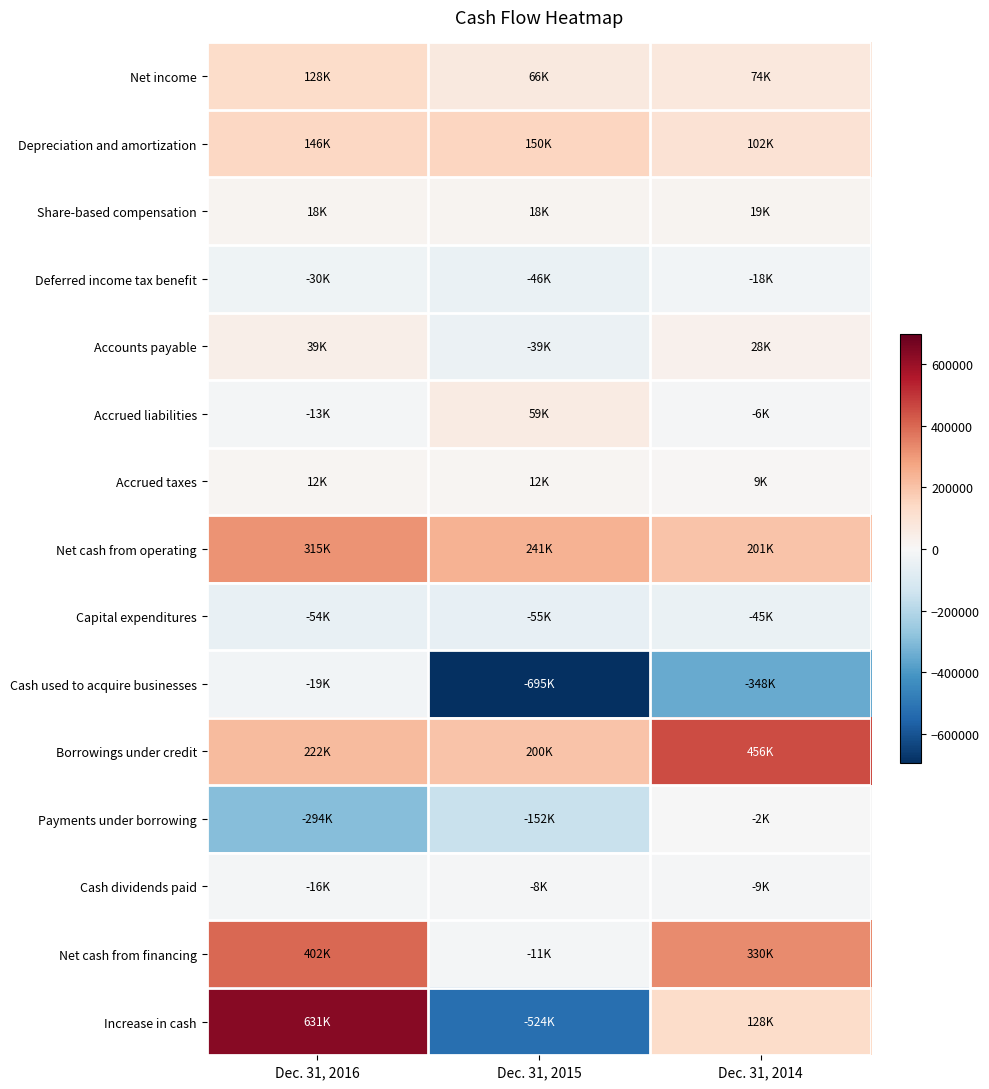

Which series has the largest total across all categories?

Borrowings under credit